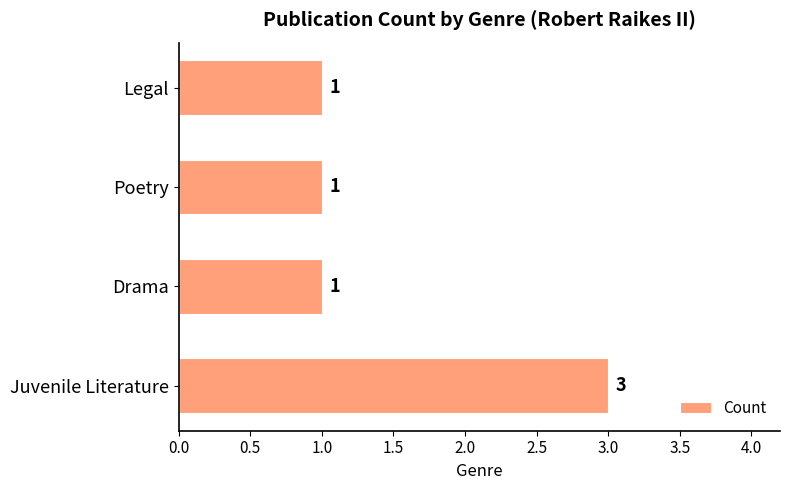

What is the sum of all values?

6